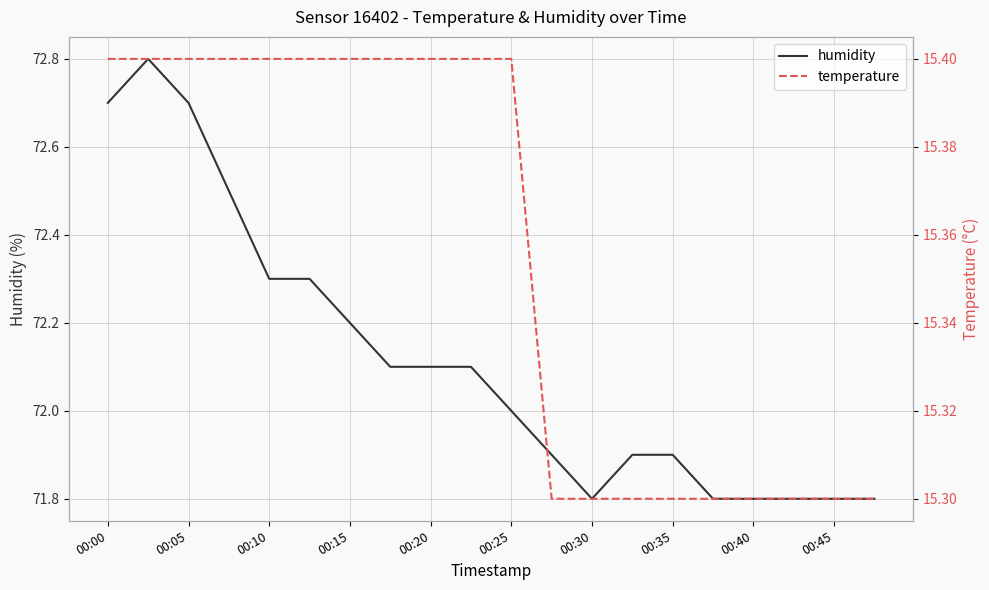

The humidity series shows 72.7 at 00:00. True or false?

True